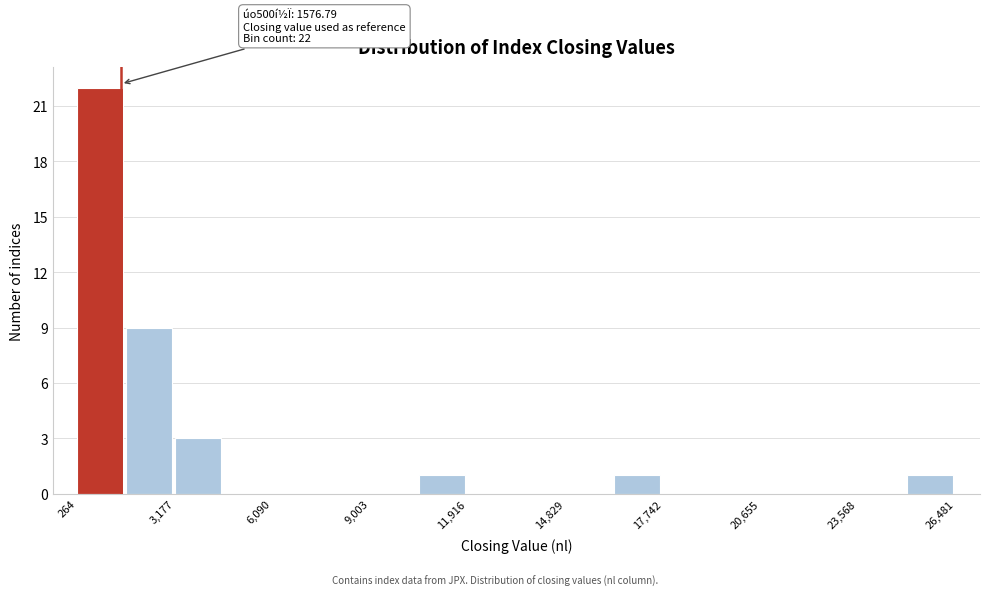

Read against the x-axis, roughly where is the centre of the tallest bar?

1000